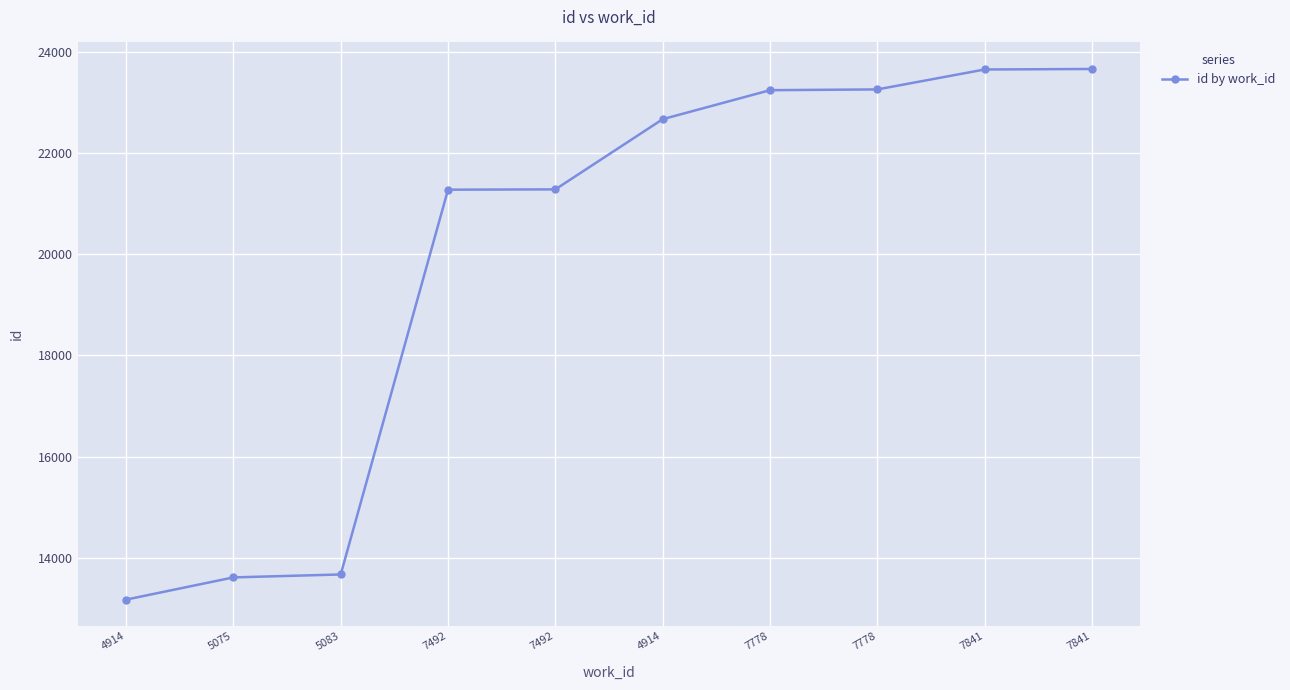

What value does the data have at 4914, to the nearest 100?

22700